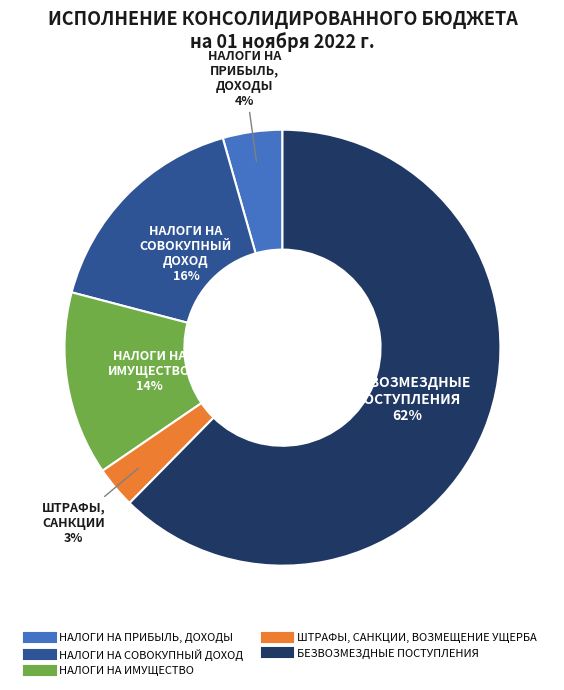

Is there a majority slice in this chart?

Yes